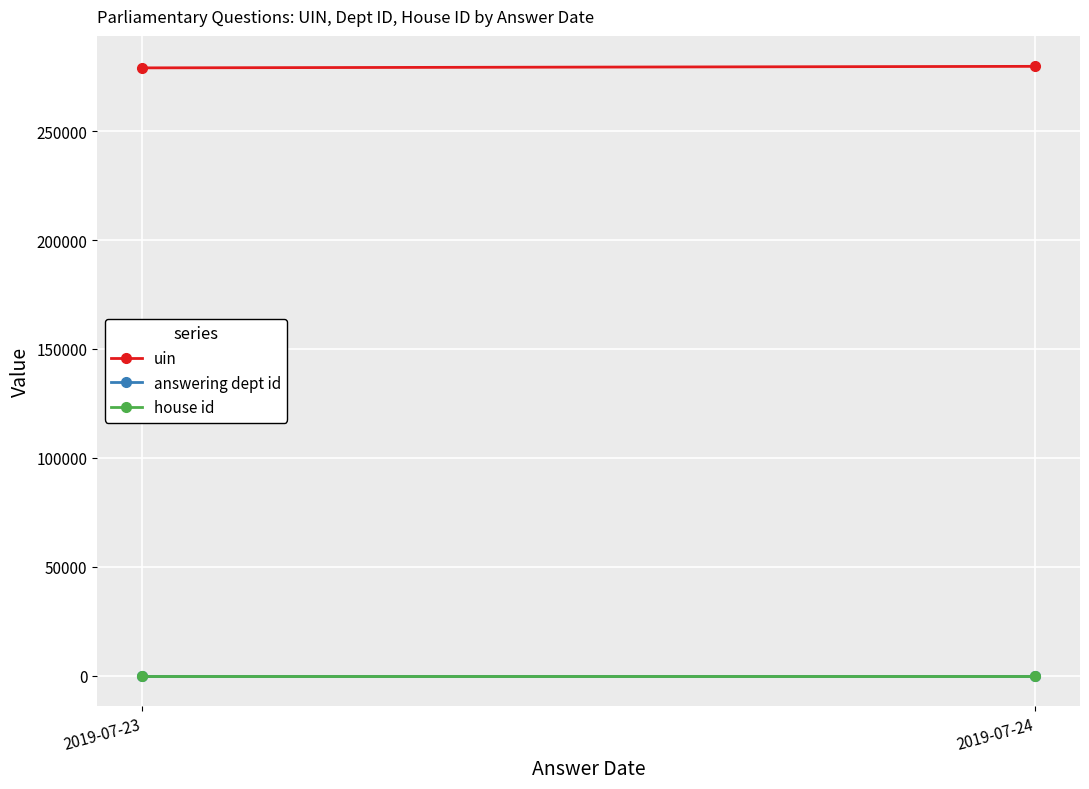

How many data points in uin are less than 279758?

1